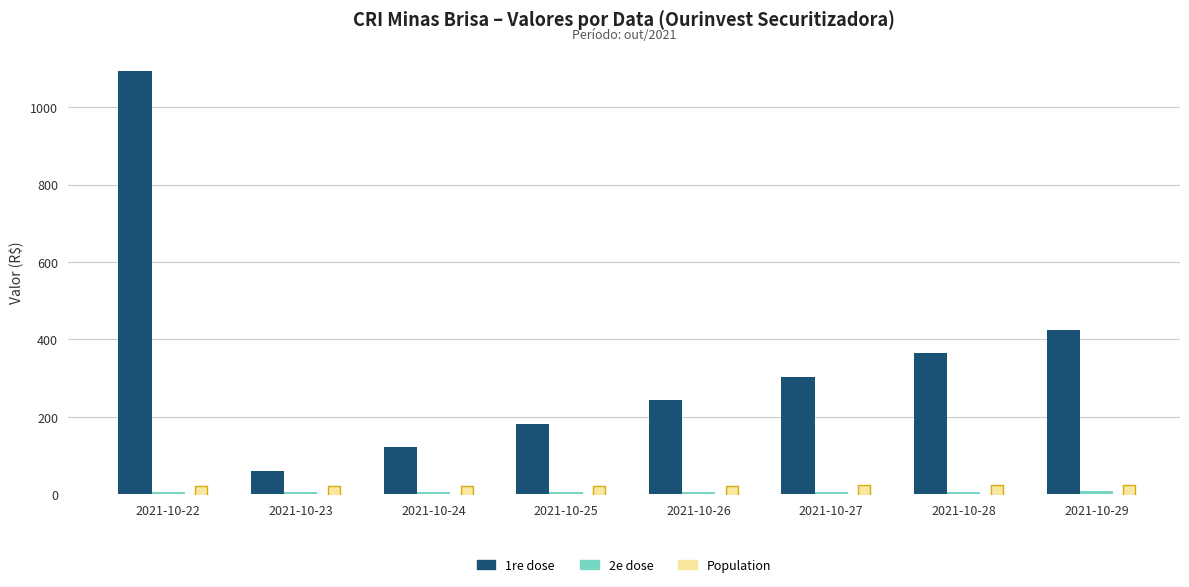

Which series contains the lowest Y value?

2e dose